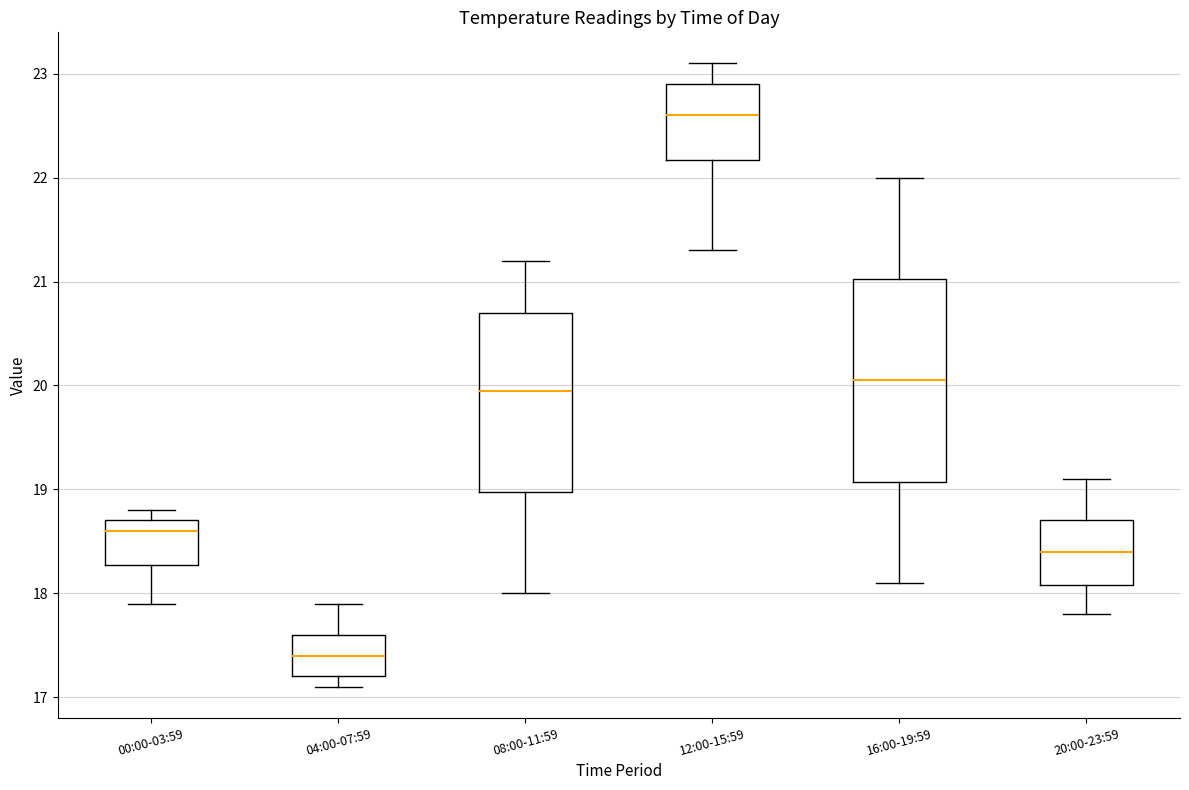

Which box is the tallest, from its lower edge to its upper edge?

16:00-19:59